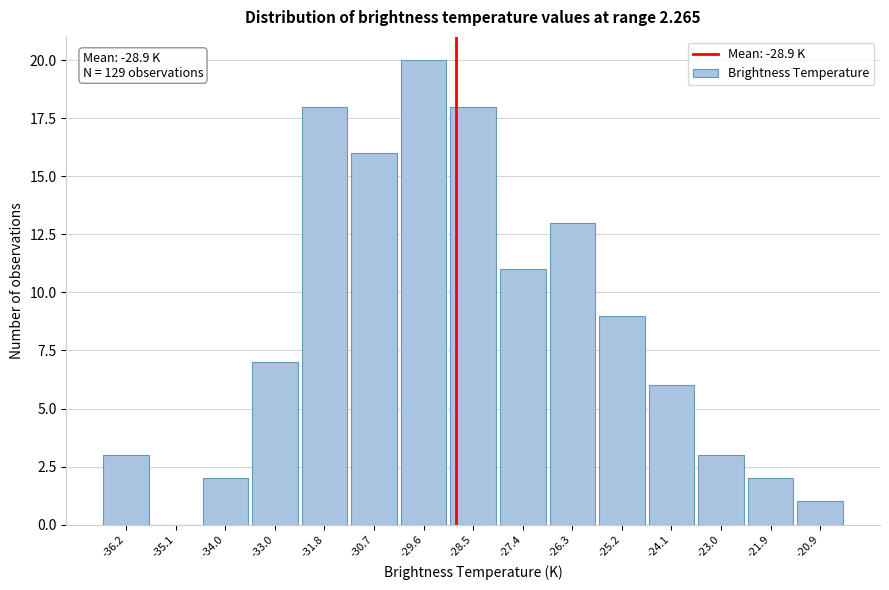

Over which range of the x-axis is the bar tallest?

-30.2 to -29.1